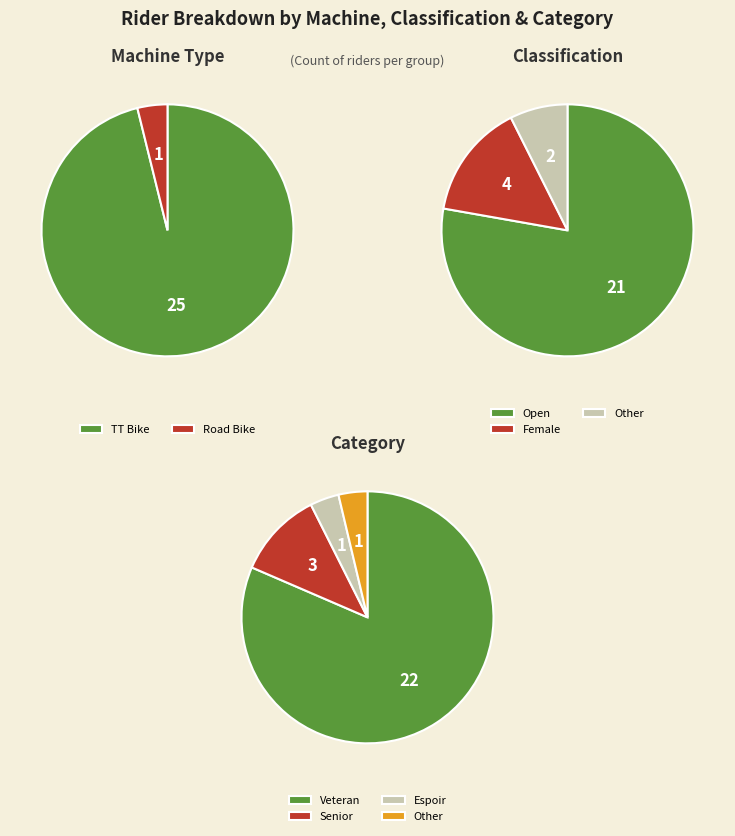

To the nearest percent, what is the difference between the largest and smallest slice percentages?

92%